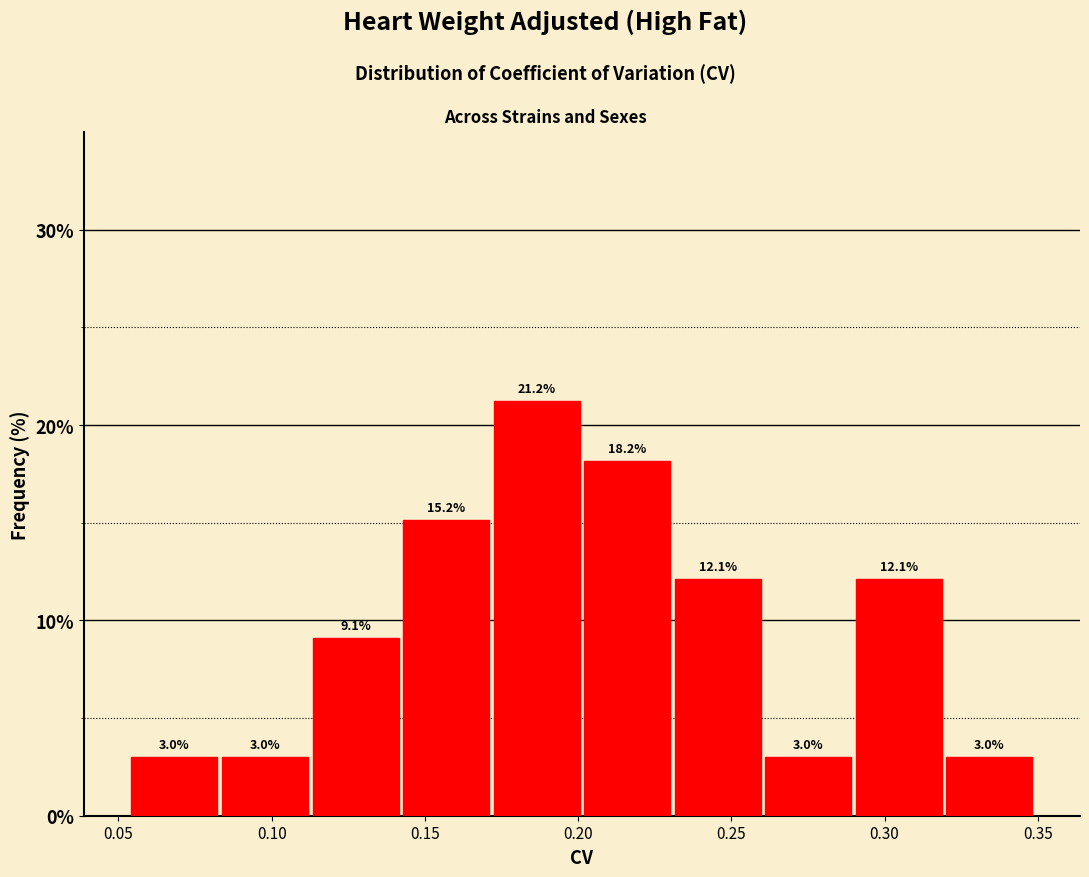

Over which range of the x-axis is the bar tallest?

0.170 to 0.200